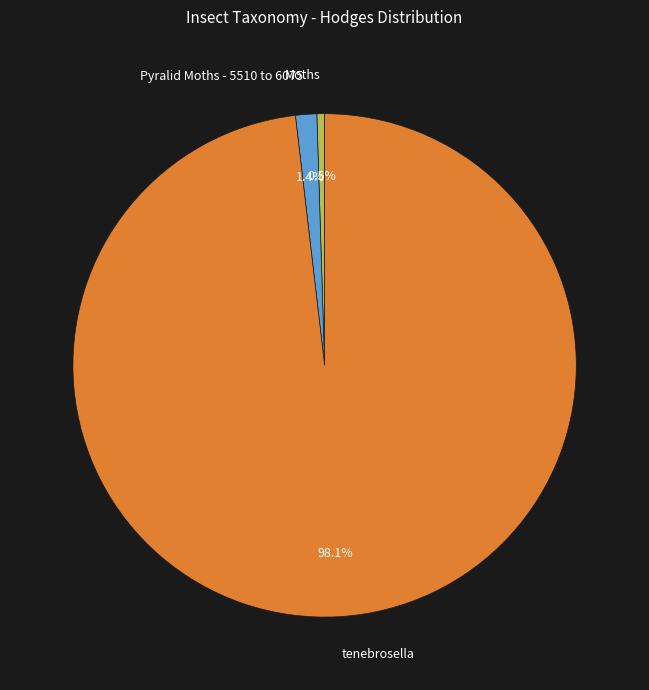

How many segments does this pie chart have?

3